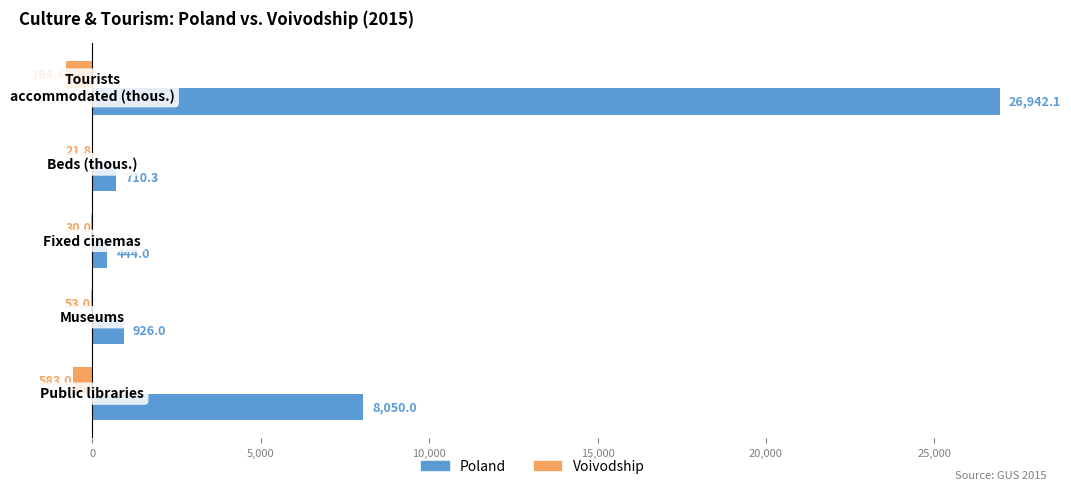

What is the greatest value displayed?

26942.1